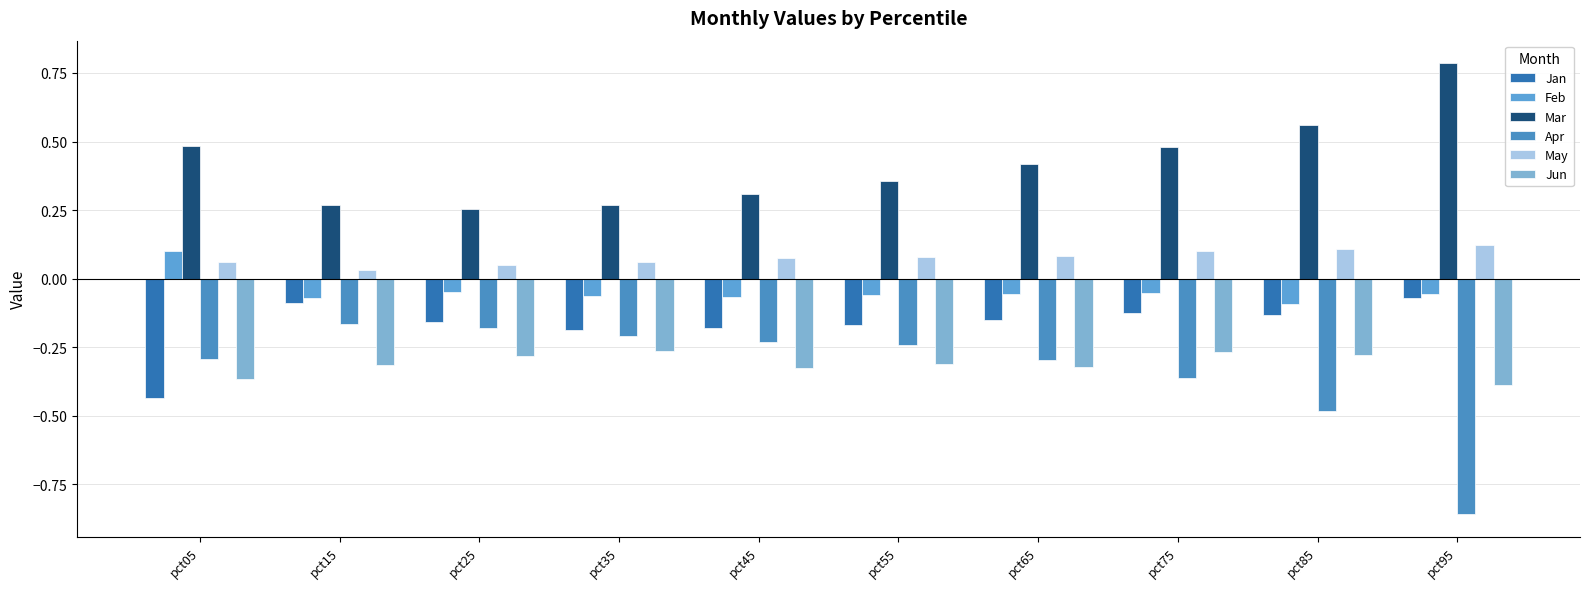

What are all the series names shown in the legend?

Jan, Feb, Mar, Apr, May, Jun